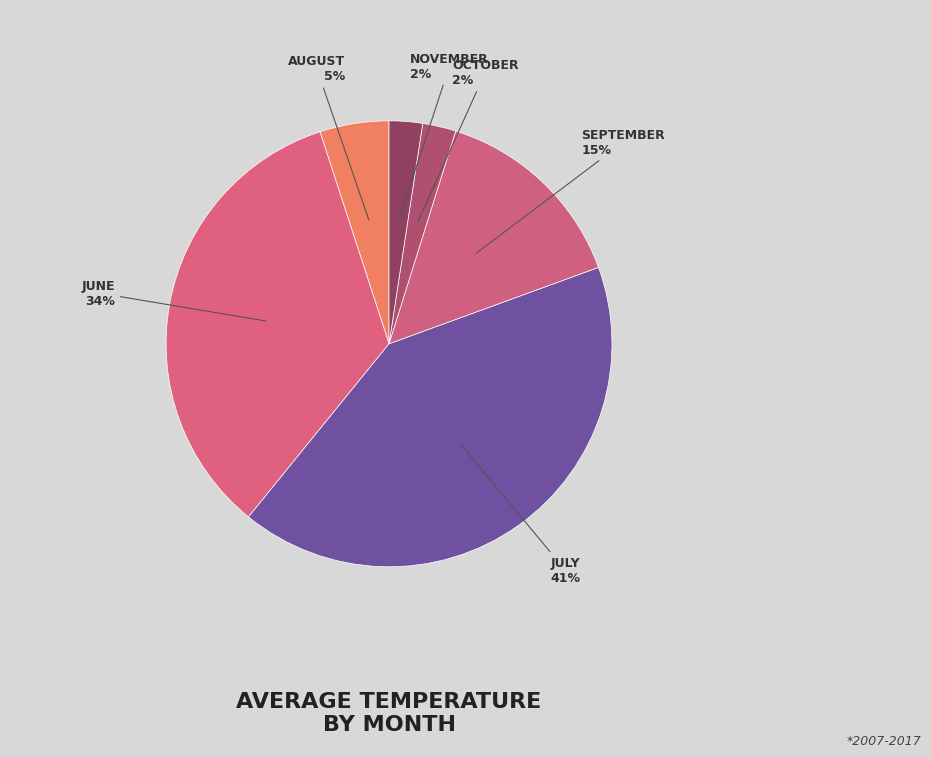

Rank the categories by value from lowest to highest.

11, 10, 09, 07, 06, 08